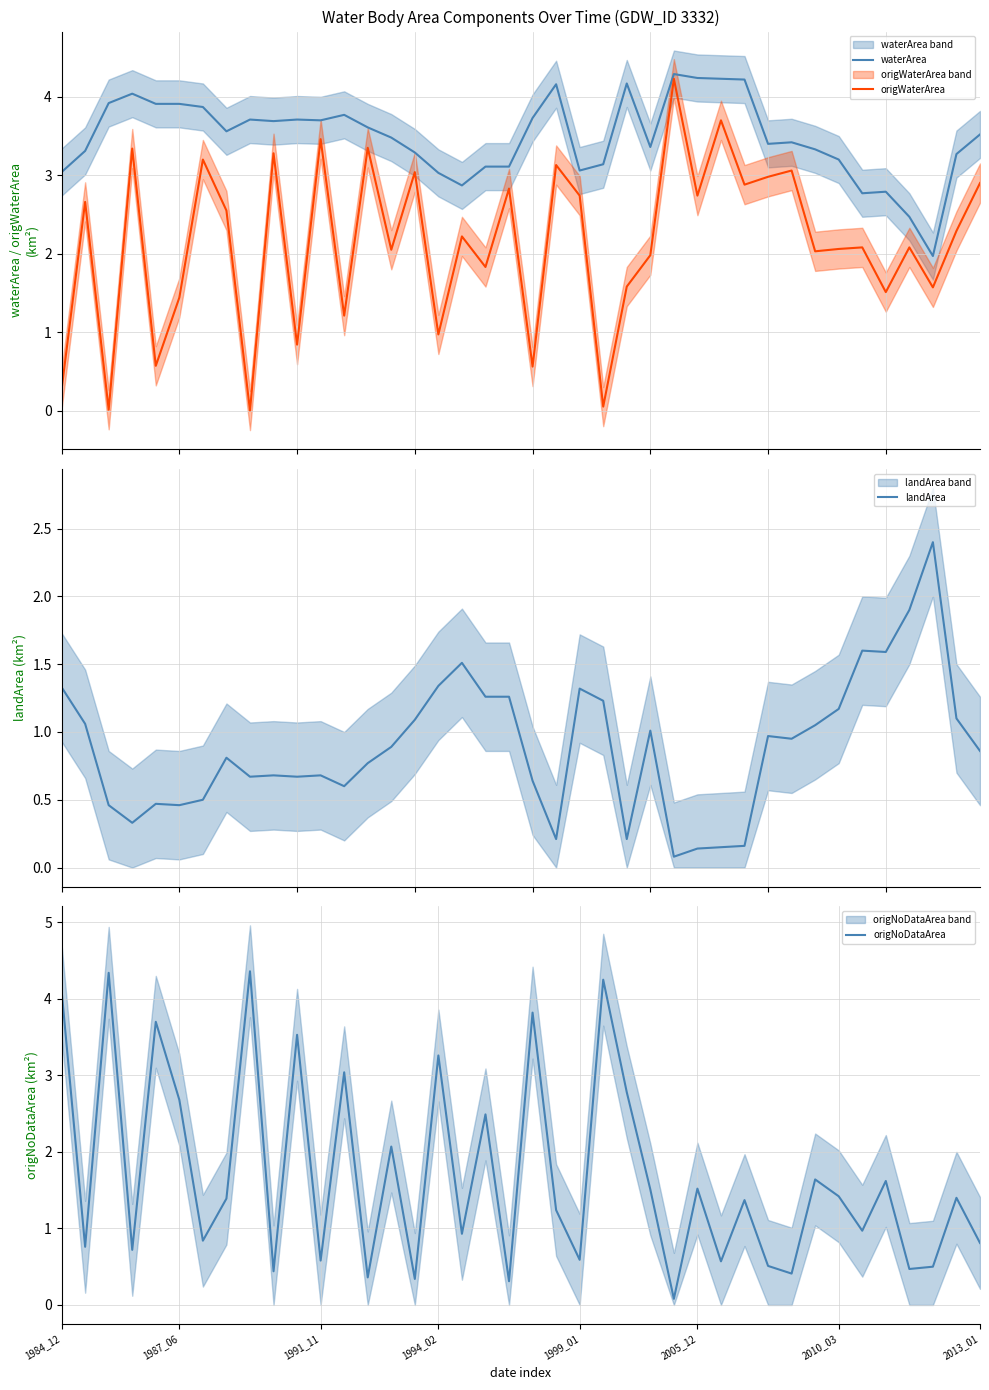

Reading right to left, transcribe all the data shown in this chart.

waterArea: 3.5	3.3	2.0	2.5	2.8	2.8	3.2	3.3	3.4	3.4	4.2	4.2	4.2	4.3	3.4	4.2	3.1	3.1	4.2	3.7	3.1	3.1	2.9	3.0	3.3	3.5	3.6	3.8	3.7	3.7	3.7	3.7	3.6	3.9	3.9	3.9	4.0	3.9	3.3	3.0
origWaterArea: 2.9	2.3	1.6	2.1	1.5	2.1	2.1	2.0	3.1	3.0	2.9	3.7	2.7	4.2	2.0	1.6	0.1	2.7	3.1	0.6	2.8	1.8	2.2	1.0	3.0	2.0	3.4	1.2	3.5	0.8	3.3	0.0	2.5	3.2	1.4	0.6	3.3	0.0	2.7	0.3
landArea: 0.9	1.1	2.4	1.9	1.6	1.6	1.2	1.1	0.9	1.0	0.2	0.1	0.1	0.1	1.0	0.2	1.2	1.3	0.2	0.6	1.3	1.3	1.5	1.3	1.1	0.9	0.8	0.6	0.7	0.7	0.7	0.7	0.8	0.5	0.5	0.5	0.3	0.5	1.1	1.3
origNoDataArea: 0.8	1.4	0.5	0.5	1.6	1.0	1.4	1.6	0.4	0.5	1.4	0.6	1.5	0.1	1.5	2.8	4.2	0.6	1.2	3.8	0.3	2.5	0.9	3.3	0.3	2.1	0.4	3.0	0.6	3.5	0.4	4.4	1.4	0.8	2.7	3.7	0.7	4.3	0.8	4.1